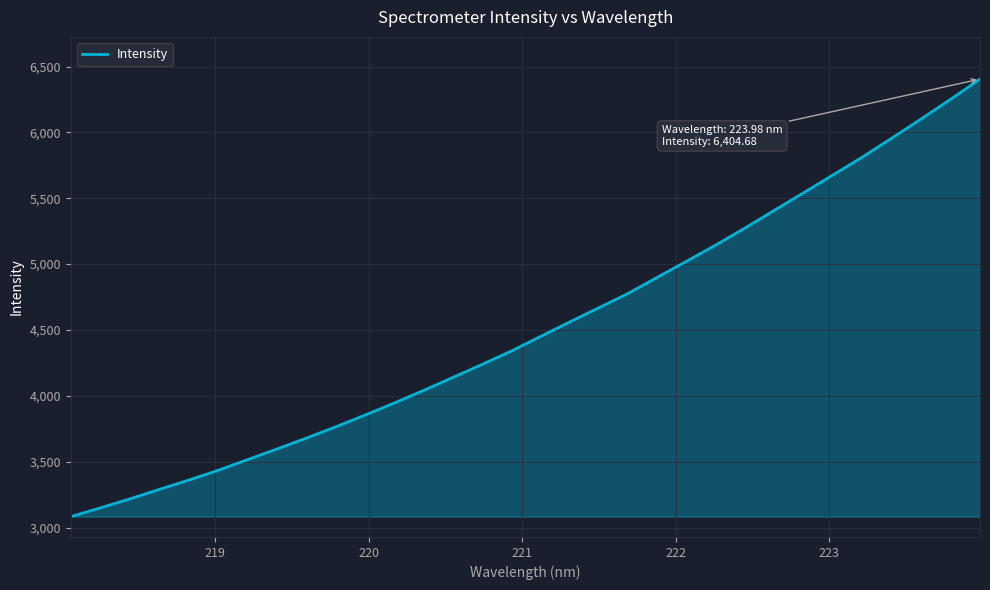

Reading left to right, transcribe all the data shown in this chart.

3082.6	3149.1	3216.8	3288.6	3359.2	3432.8	3513.9	3594.6	3677.0	3762.5	3851.8	3943.3	4039.1	4138.1	4237.0	4339.2	4450.0	4560.9	4669.1	4778.2	4901.3	5023.4	5147.1	5276.6	5410.9	5544.6	5679.3	5815.0	5958.1	6103.4	6251.8	6404.7